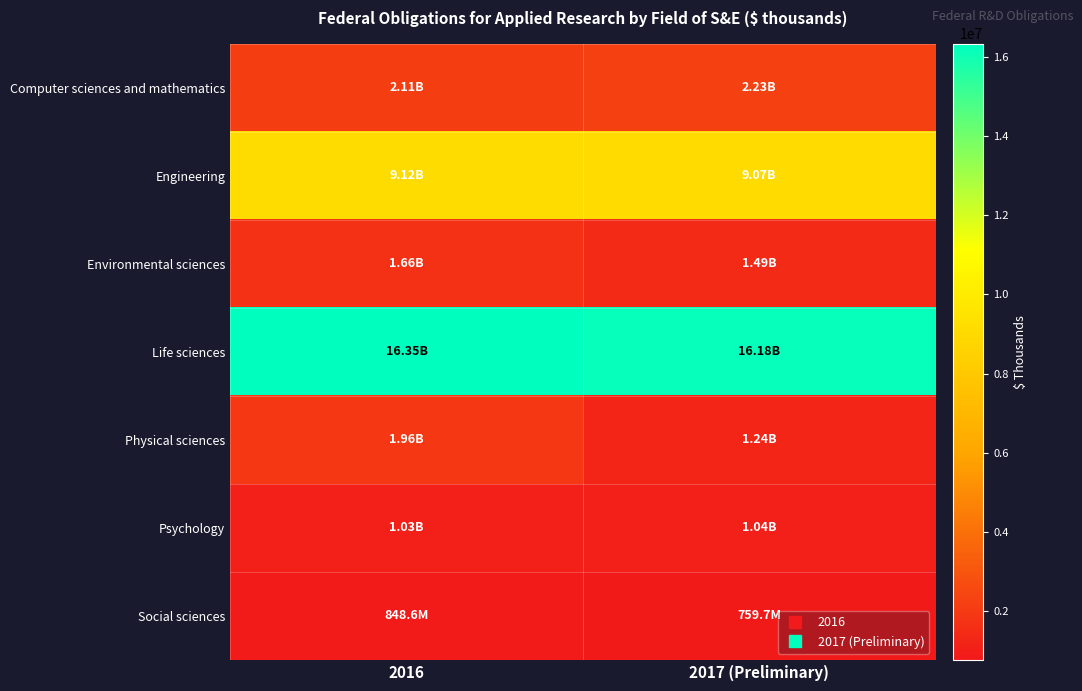

Reading right to left, list all the values displayed in this chart.

Computer sciences and mathematics: 2017 (Preliminary)=2229948.9	2016=2113075.4
Engineering: 2017 (Preliminary)=9072142.8	2016=9117760.9
Environmental sciences: 2017 (Preliminary)=1489039.6	2016=1662877.1
Life sciences: 2017 (Preliminary)=16178074.3	2016=16346576.7
Physical sciences: 2017 (Preliminary)=1243642.5	2016=1962939.9
Psychology: 2017 (Preliminary)=1041144.4	2016=1031609.2
Social sciences: 2017 (Preliminary)=759659.3	2016=848641.6